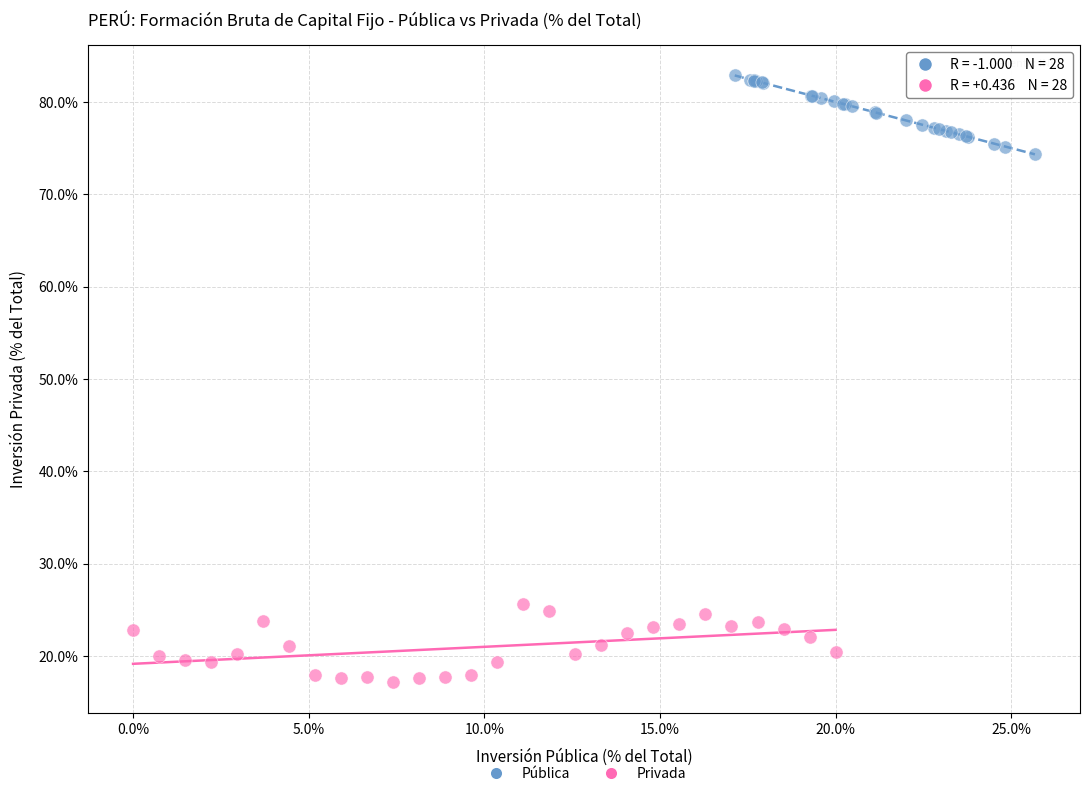

Which series reaches the maximum Y coordinate?

Pública